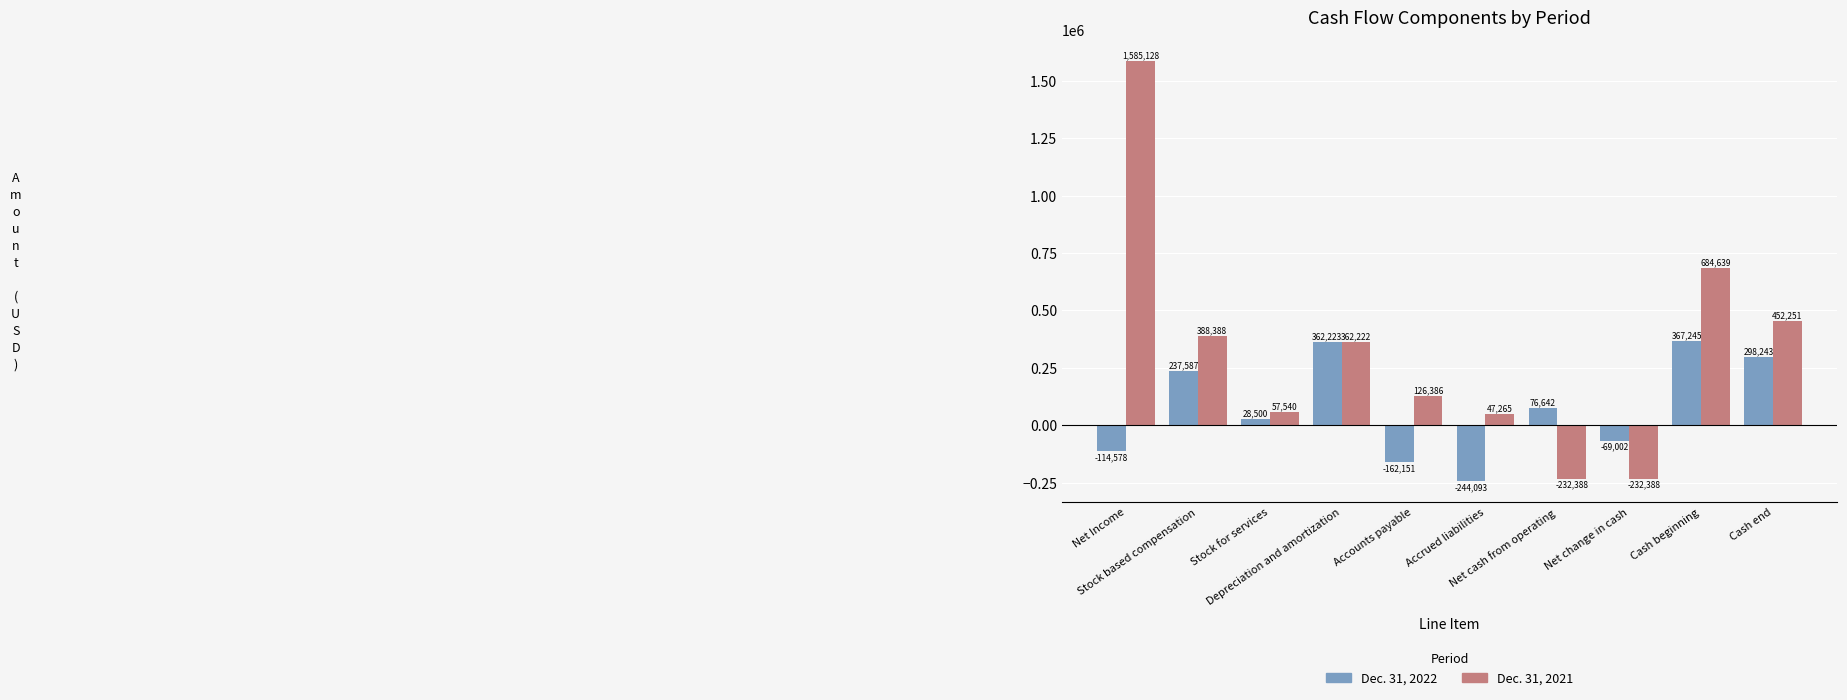

What position from the left is Accounts payable?

5